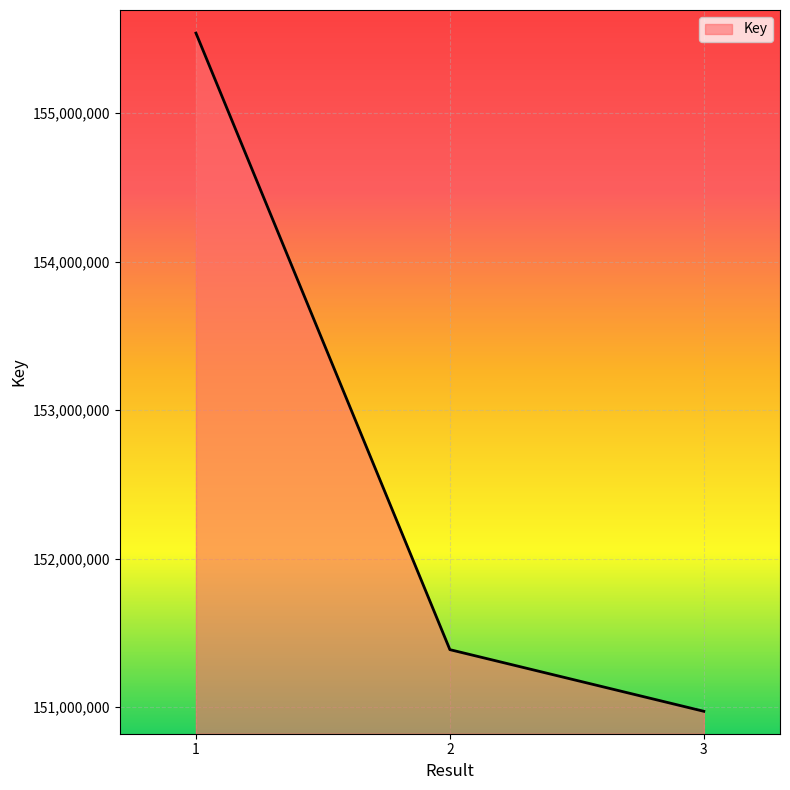

Does the chart display data point markers on the line(s)?

No